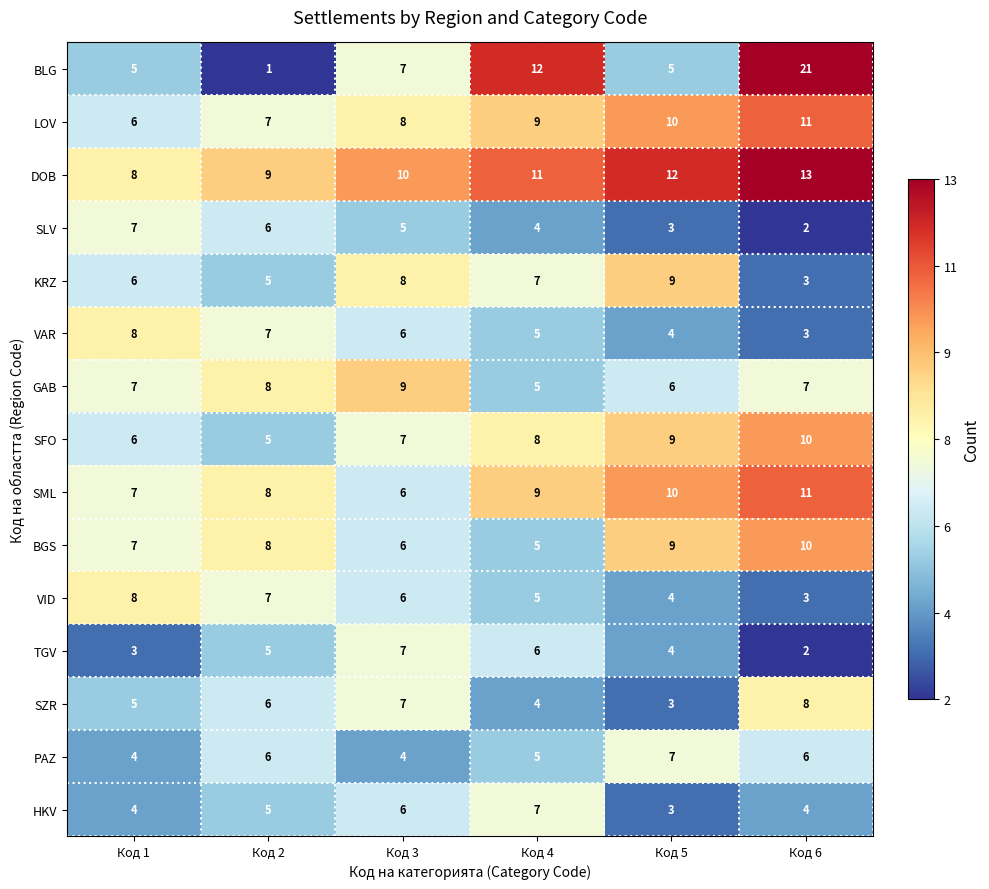

Read the VAR value at Код 1.

8